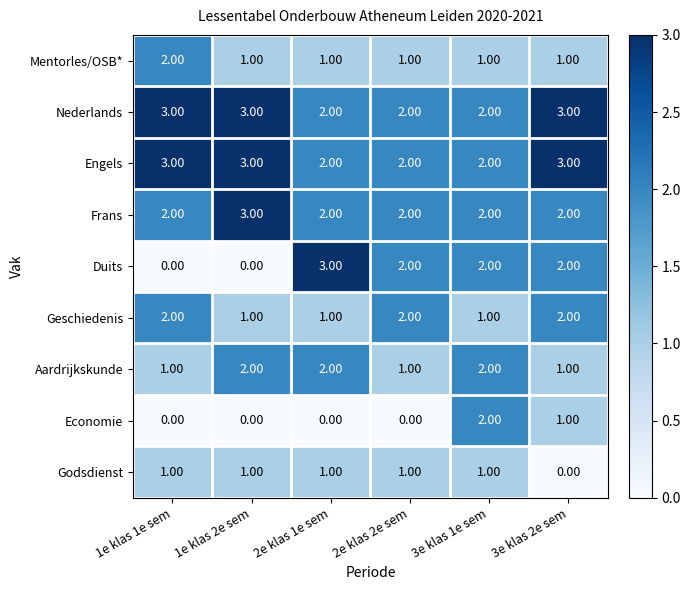

How many values in the Godsdienst series are below 1?

1